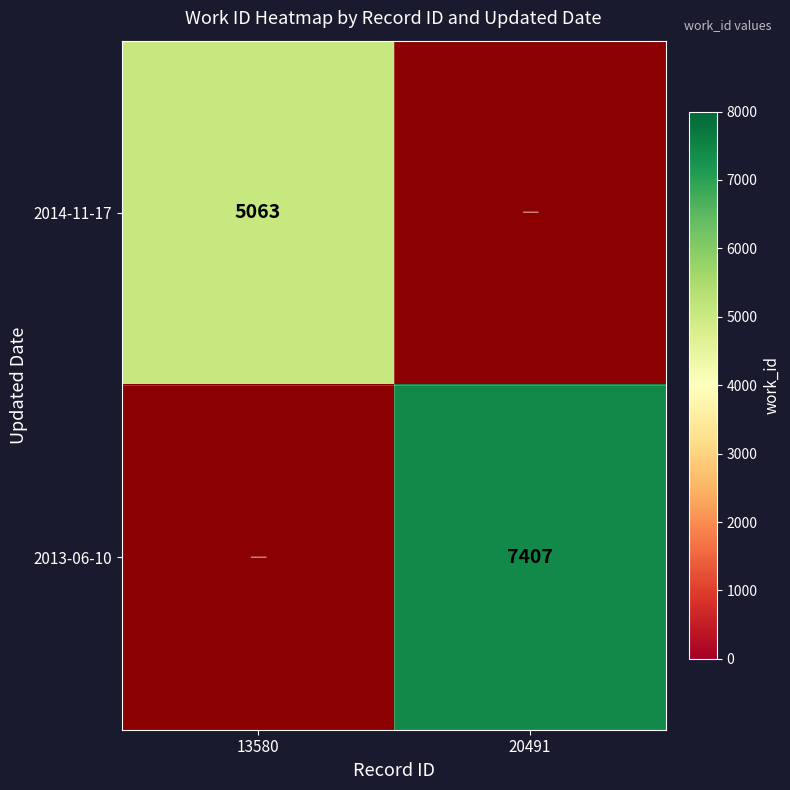

The value of 2014-11-17 at 13580 is 2862. True or false?

False